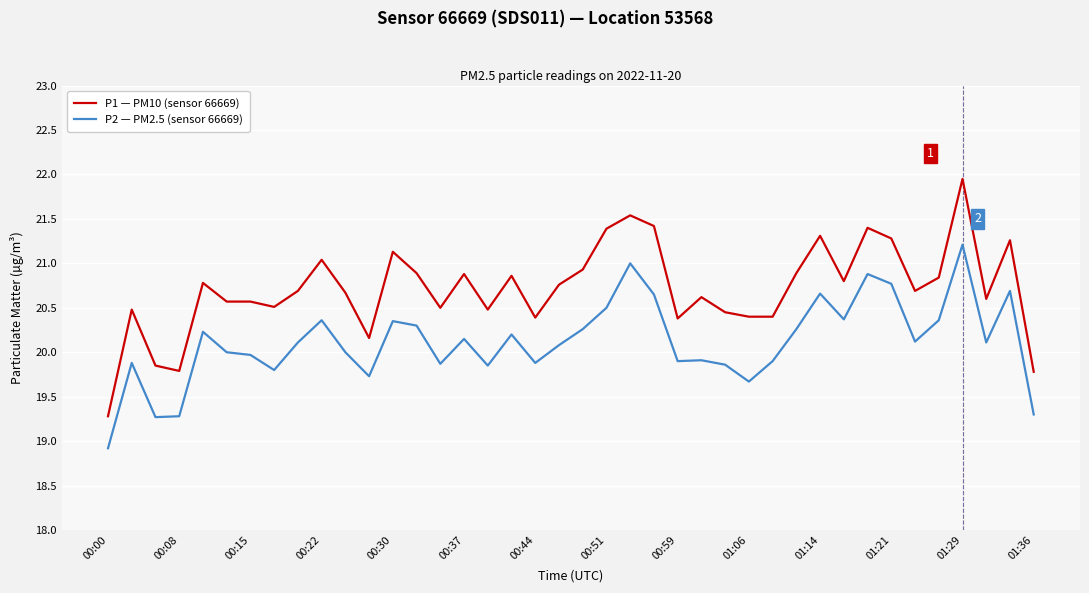

Rank the series by their average value, from highest to lowest.

P1 — PM10 (sensor 66669), P2 — PM2.5 (sensor 66669)